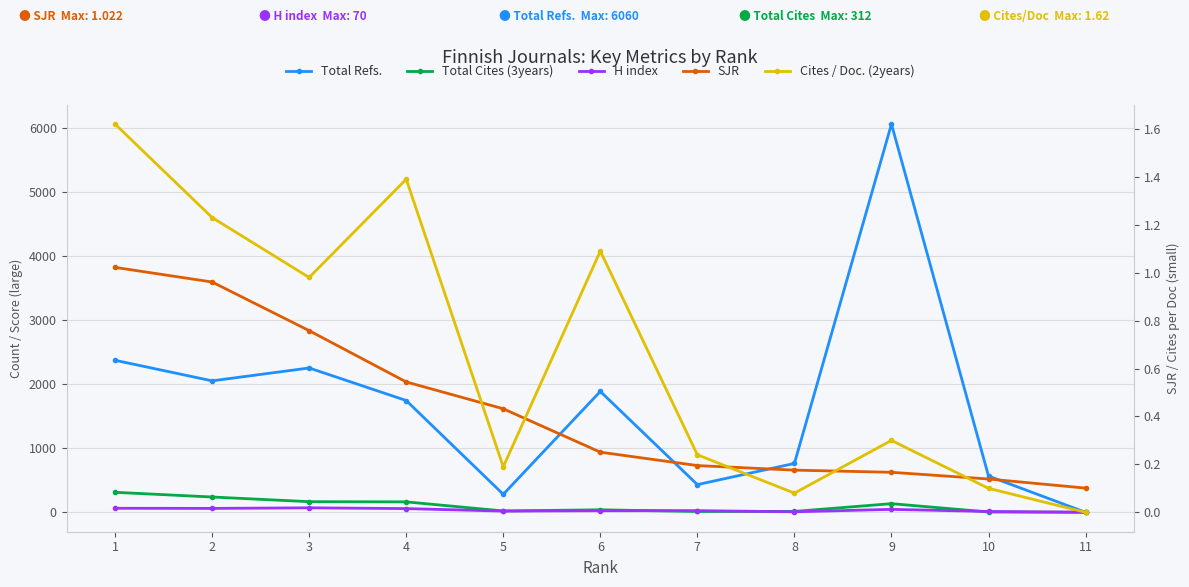

How many lines are shown in the chart?

5